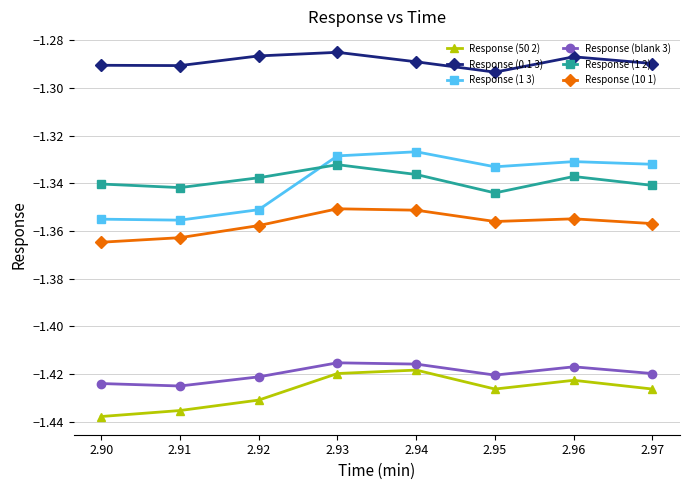

Where do Response (1 2) and Response (1 3) first cross each other?

2.92 and 2.93